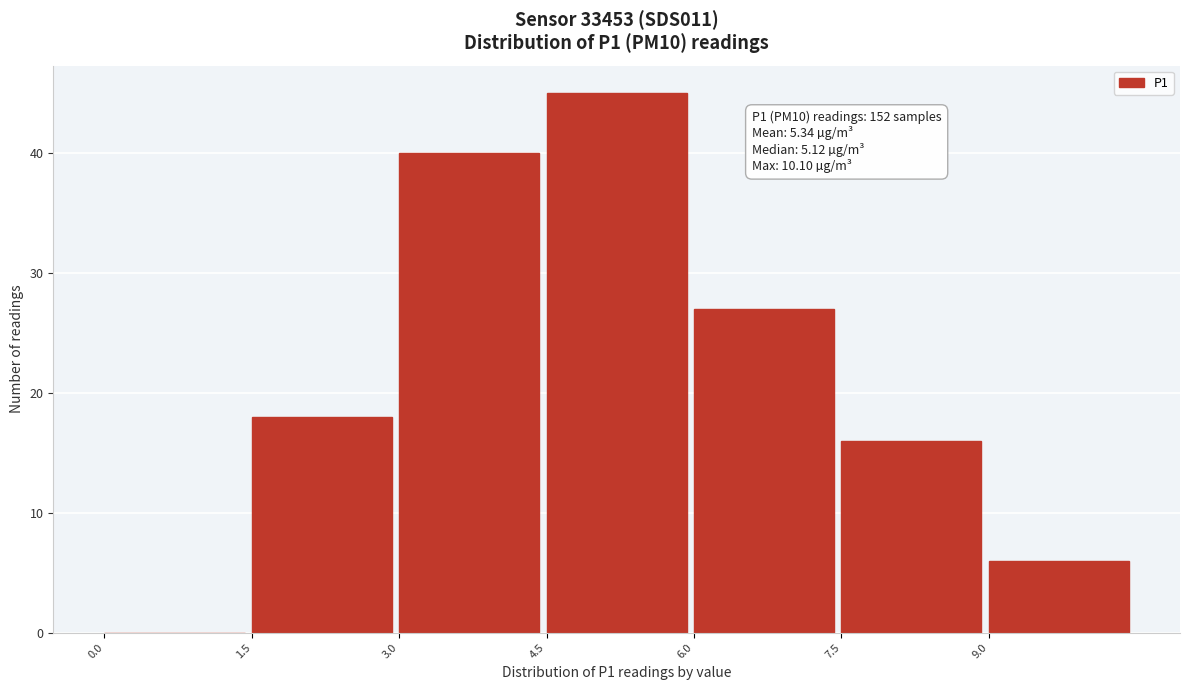

Over which range of the x-axis is the bar tallest?

4.5 to 6.0